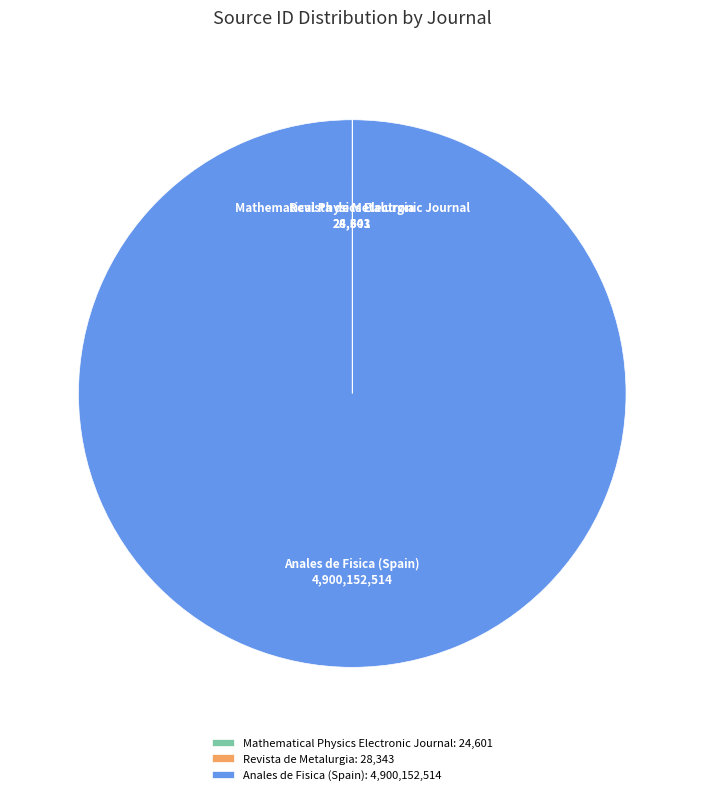

The Anales de Fisica (Spain) slice represents 86% of the pie. True or false?

False